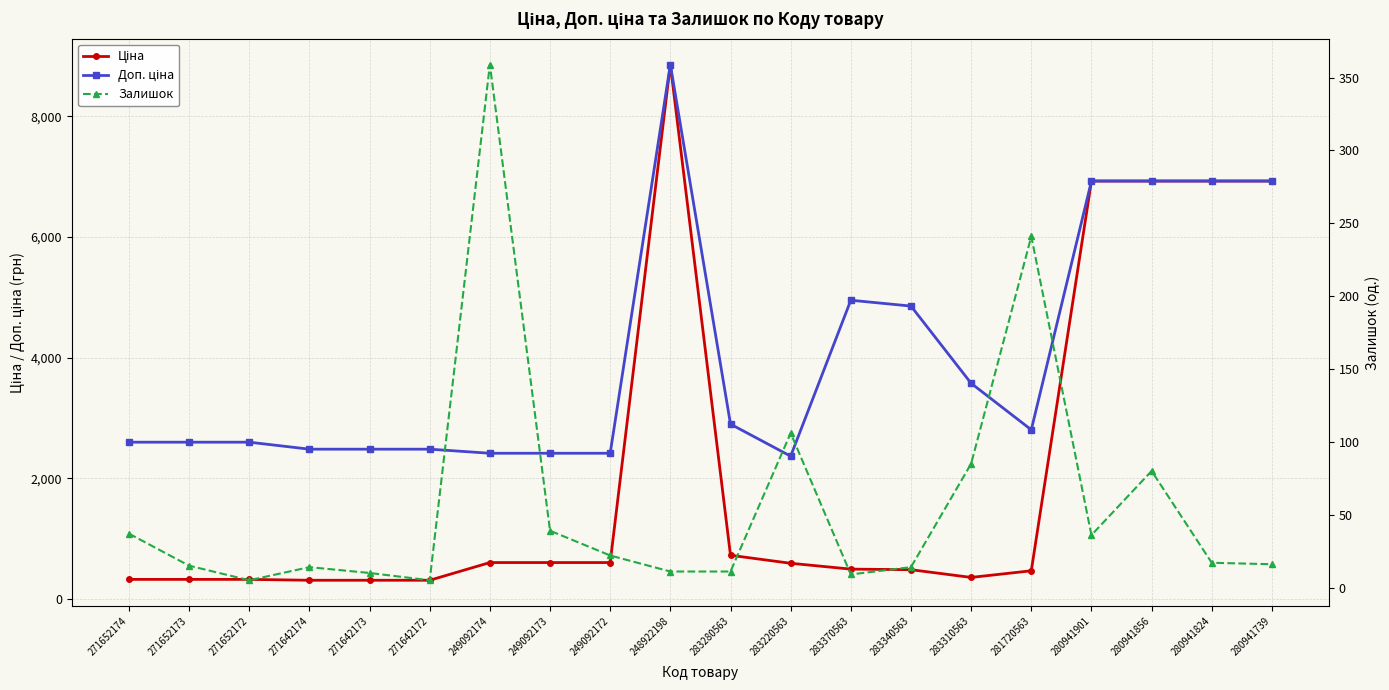

At which category does Доп. ціна reach its first local peak?

248922198